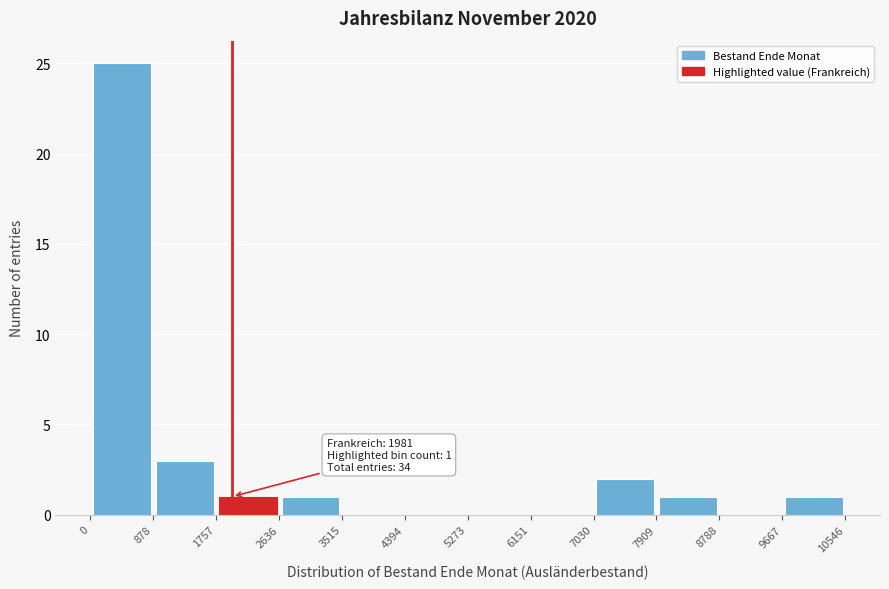

Over which range of the x-axis is the bar tallest?

0 to 878